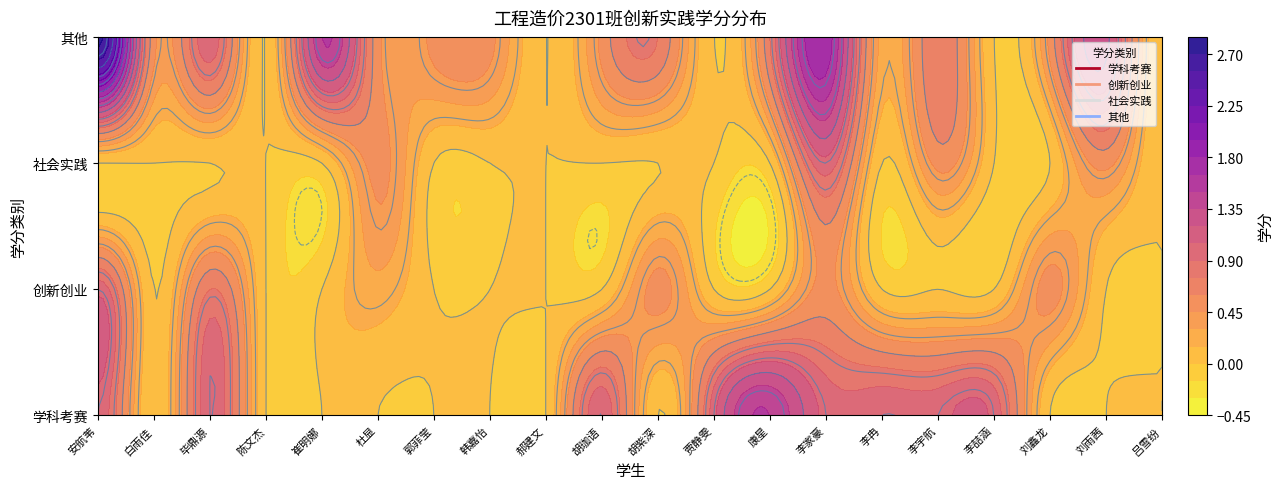

Reading left to right, extract all data points from this chart.

学科考赛: 安航苇=1.0	白雨佳=0.0	毕鼎源=1.0	陈文杰=0.0	崔明娜=0.0	杜显=0.0	郭菲莹=0.0	韩嘉怡=0.0	郝建文=0.0	胡珈语=1.0	胡紫深=0.0	贾静雯=1.0	康星=1.5	李家豪=1.0	李冉=1.0	李宇航=1.0	李喆涵=1.0	刘鑫龙=0.0	刘雨茜=0.0	吕雪纷=0.0
创新创业: 安航苇=1.0	白雨佳=0.0	毕鼎源=0.8	陈文杰=0.0	崔明娜=0.0	杜显=0.2	郭菲莹=0.0	韩嘉怡=0.0	郝建文=0.0	胡珈语=0.0	胡紫深=0.5	贾静雯=0.0	康星=0.0	李家豪=0.5	李冉=0.0	李宇航=0.0	李喆涵=0.0	刘鑫龙=0.5	刘雨茜=0.0	吕雪纷=0.0
社会实践: 安航苇=0.0	白雨佳=0.0	毕鼎源=0.0	陈文杰=0.0	崔明娜=0.0	杜显=0.5	郭菲莹=0.0	韩嘉怡=0.0	郝建文=0.0	胡珈语=0.0	胡紫深=0.0	贾静雯=0.0	康星=0.0	李家豪=1.0	李冉=0.0	李宇航=0.5	李喆涵=0.0	刘鑫龙=0.0	刘雨茜=0.5	吕雪纷=0.0
其他: 安航苇=2.8	白雨佳=0.5	毕鼎源=1.0	陈文杰=0.0	崔明娜=1.5	杜显=0.5	郭菲莹=0.5	韩嘉怡=0.5	郝建文=0.0	胡珈语=0.5	胡紫深=0.8	贾静雯=0.0	康星=0.8	李家豪=1.8	李冉=0.2	李宇航=0.8	李喆涵=0.0	刘鑫龙=0.5	刘雨茜=1.2	吕雪纷=0.0